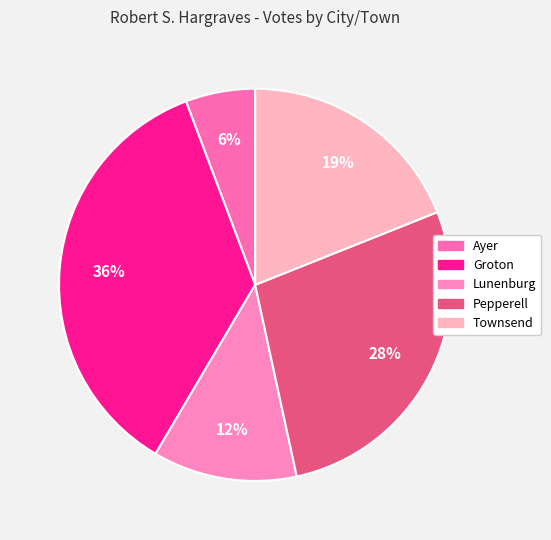

Does Groton represent more than half of the total?

No